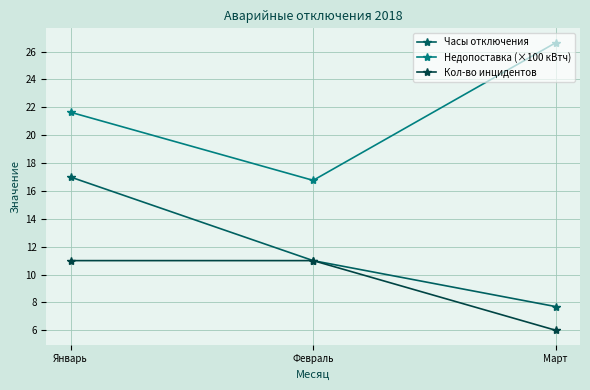

Where is Кол-во инцидентов nearest to the value 8?

Март